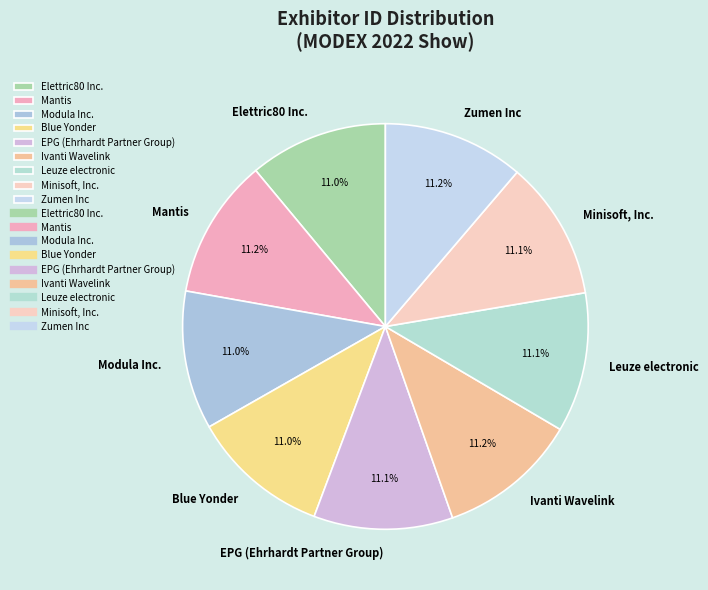

True or false: Blue Yonder accounts for 11% of the total.

True